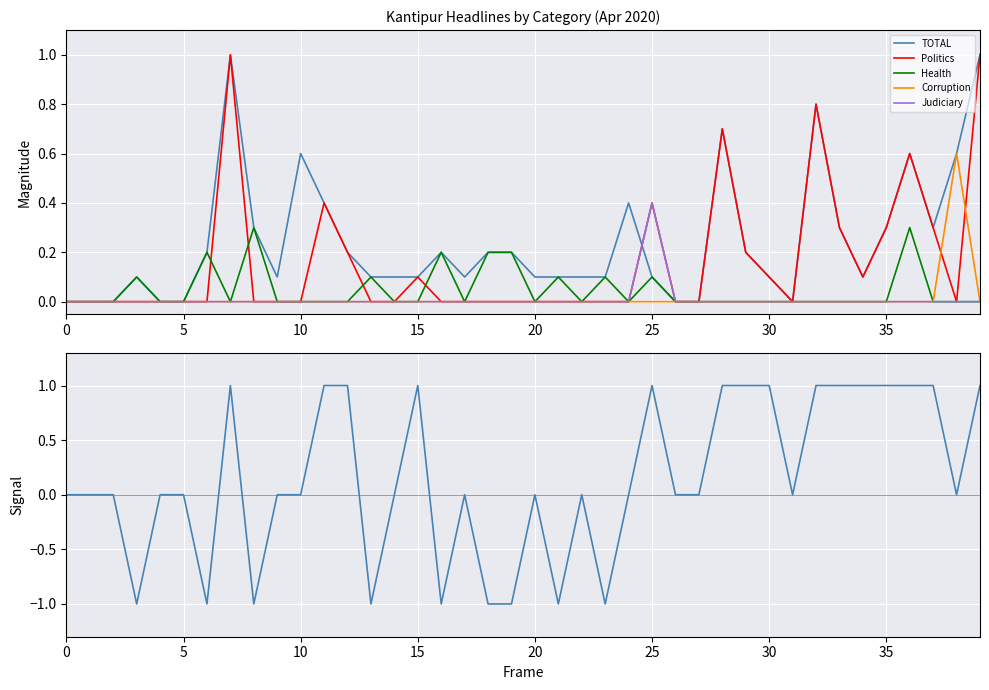

Is the value of Judiciary at 0 greater than the value of Politics at 19?

No